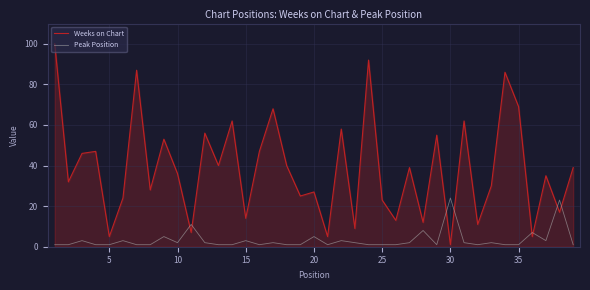

Rank the series by their maximum value, from highest to lowest.

Weeks on Chart, Peak Position